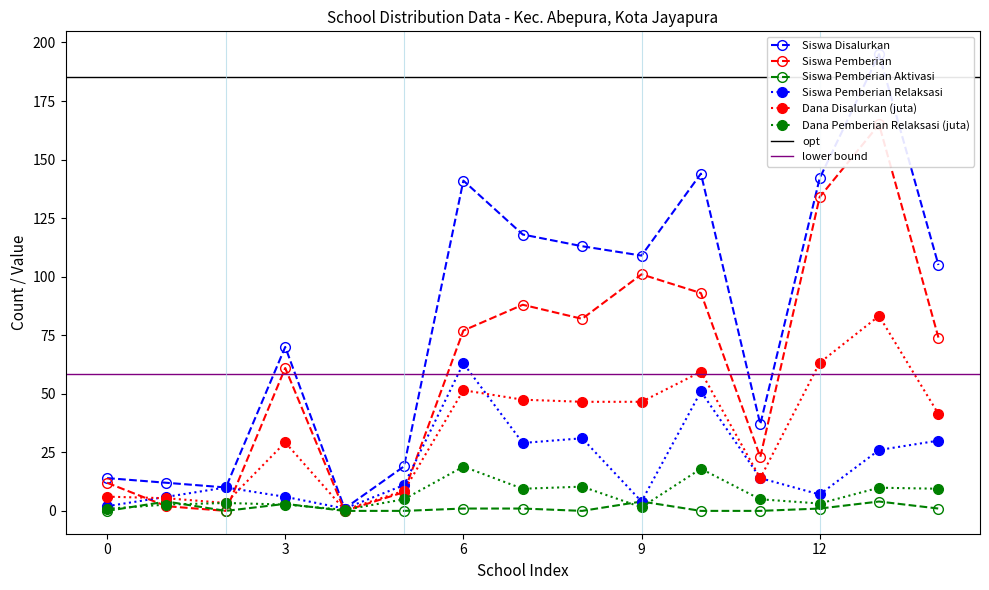

True or false: Dana Disalurkan (juta) has more than 2 points higher than both neighbors.

True